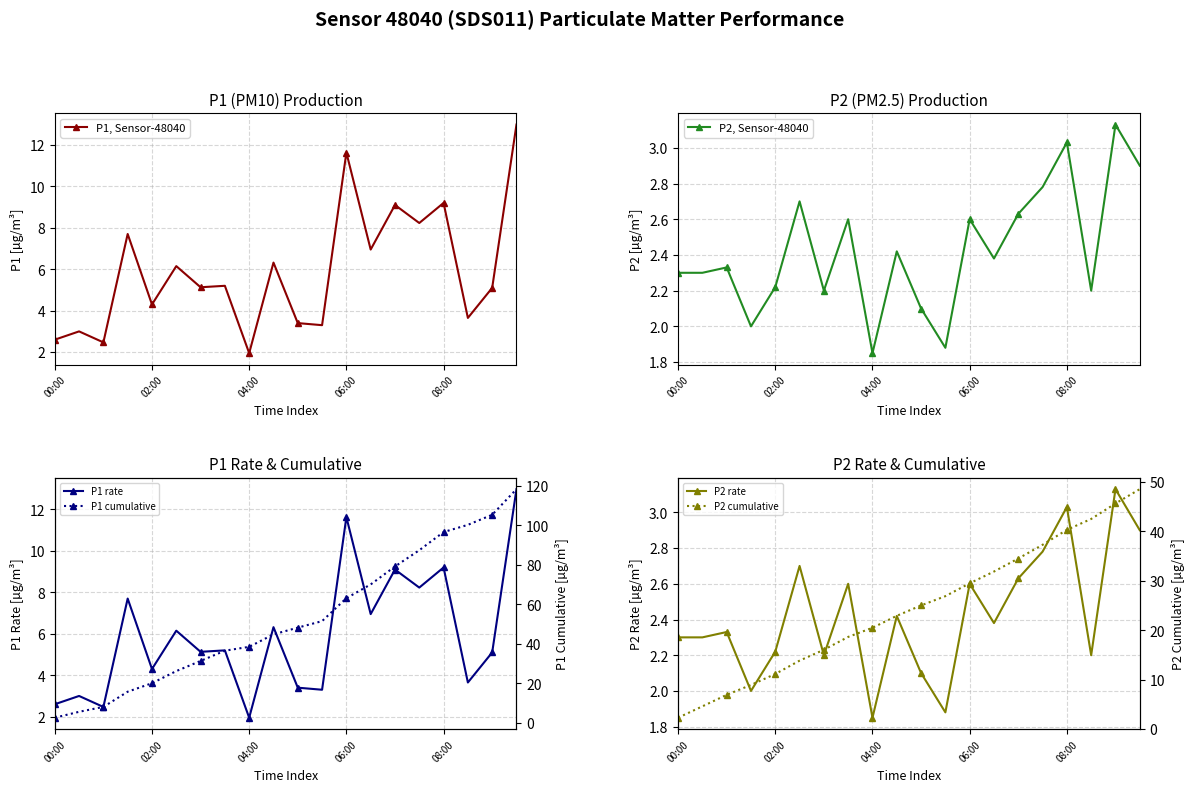

At which label does P1, Sensor-48040 reach its minimum?

04:00